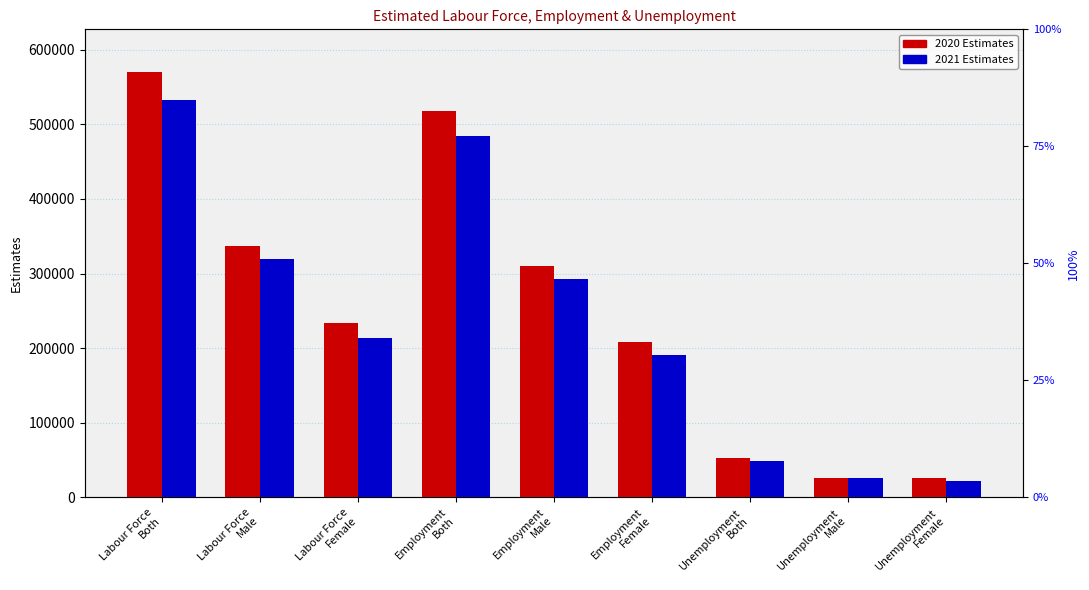

Is it true that 2020 Estimates equals 181740 at Employment
Male?

False